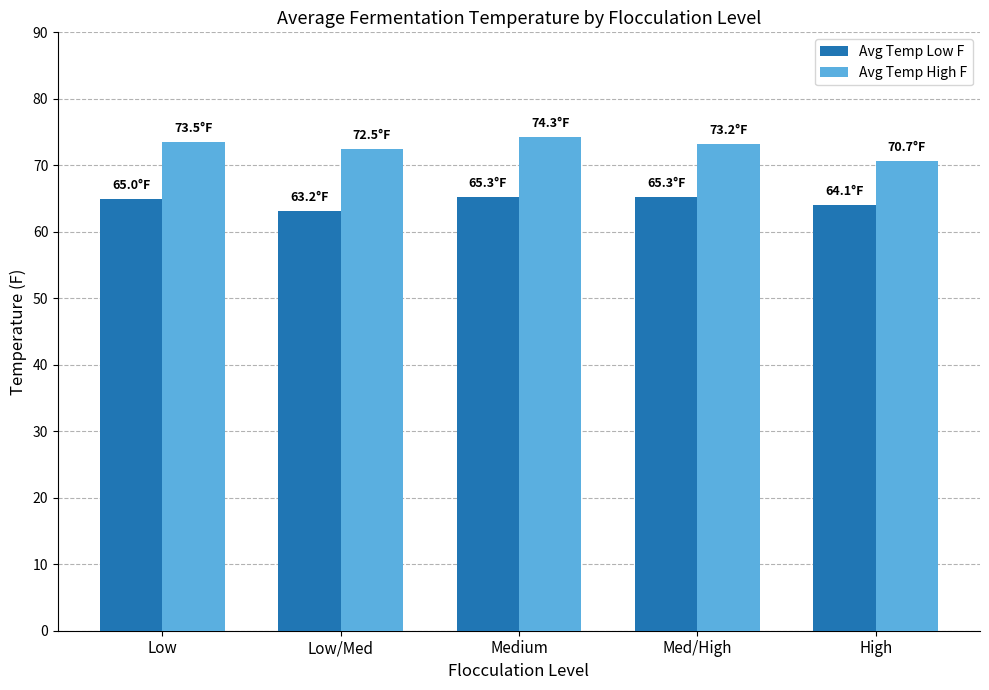

How many data points in Avg Temp High F are above 73?

3